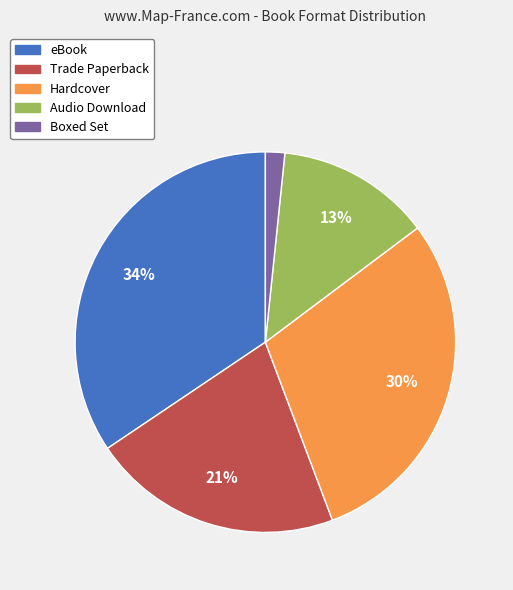

What is the largest slice in the pie chart?

eBook